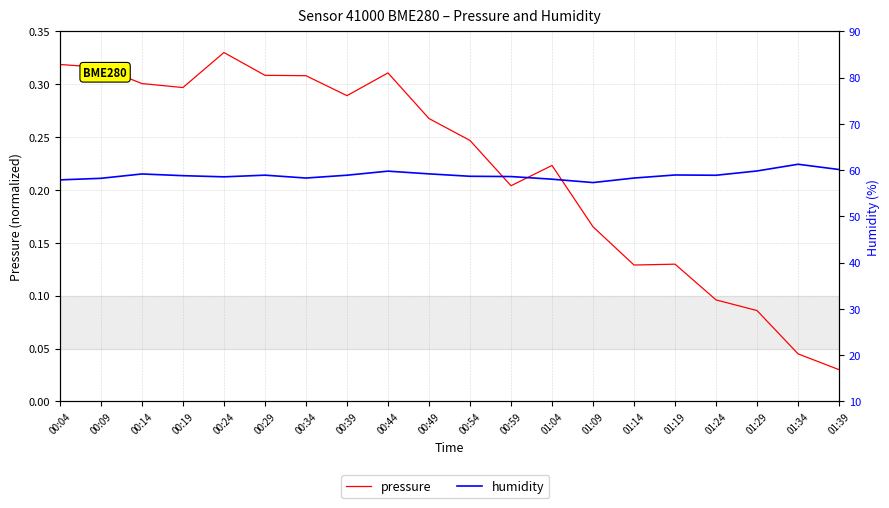

Which has a higher value, 00:59 or 00:14?

00:14